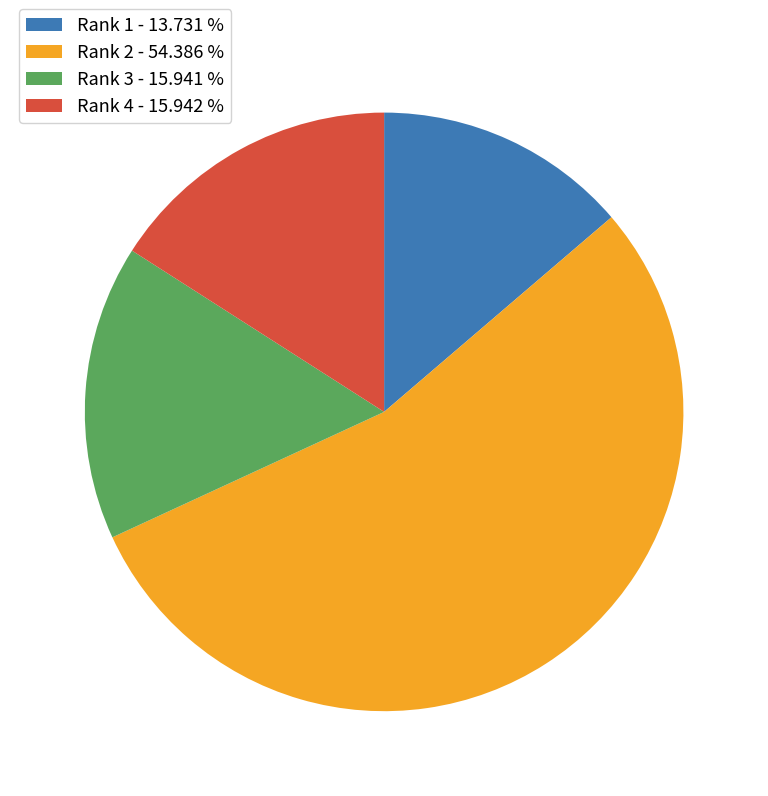

Does any single category account for the majority?

Yes